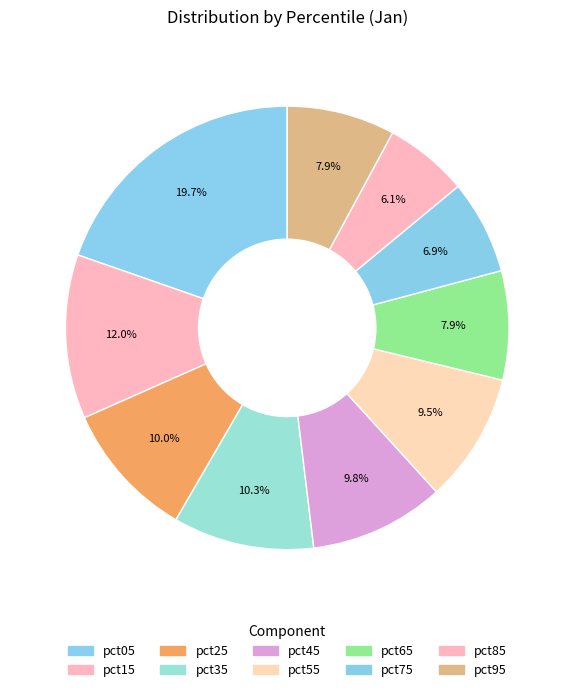

Which slice is the smallest?

pct85